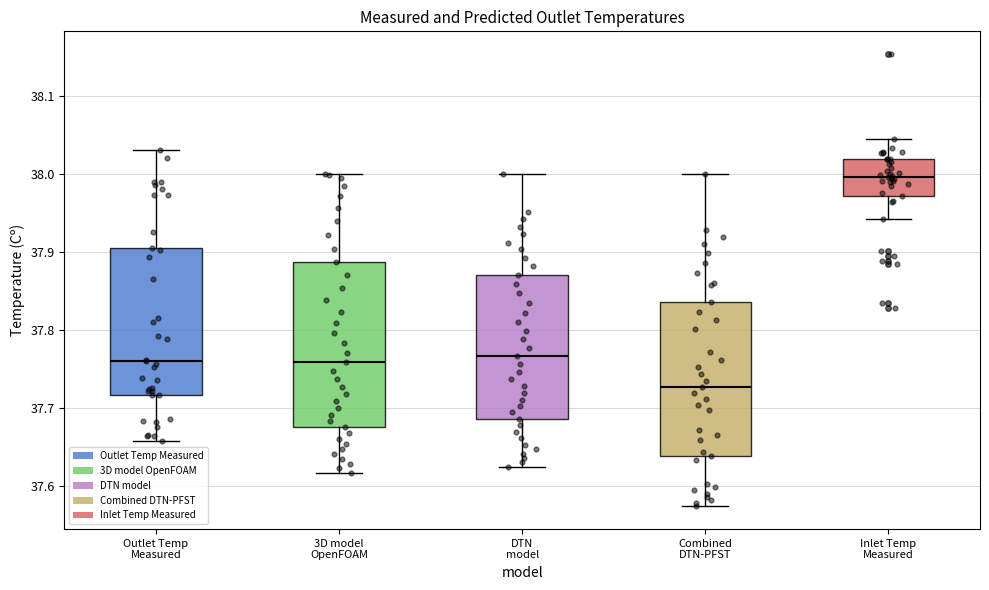

Which box has the lowest median line?

Combined DTN-PFST